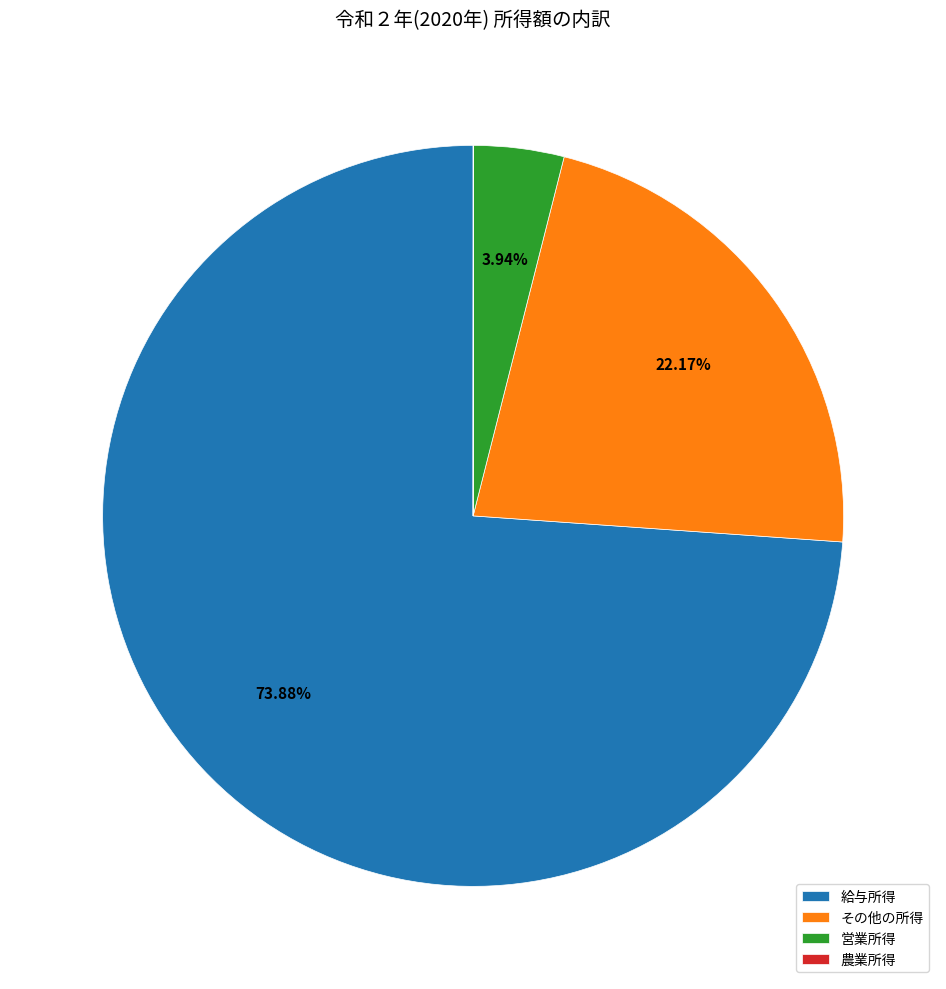

Which has a higher value, その他の所得 or 営業所得?

その他の所得